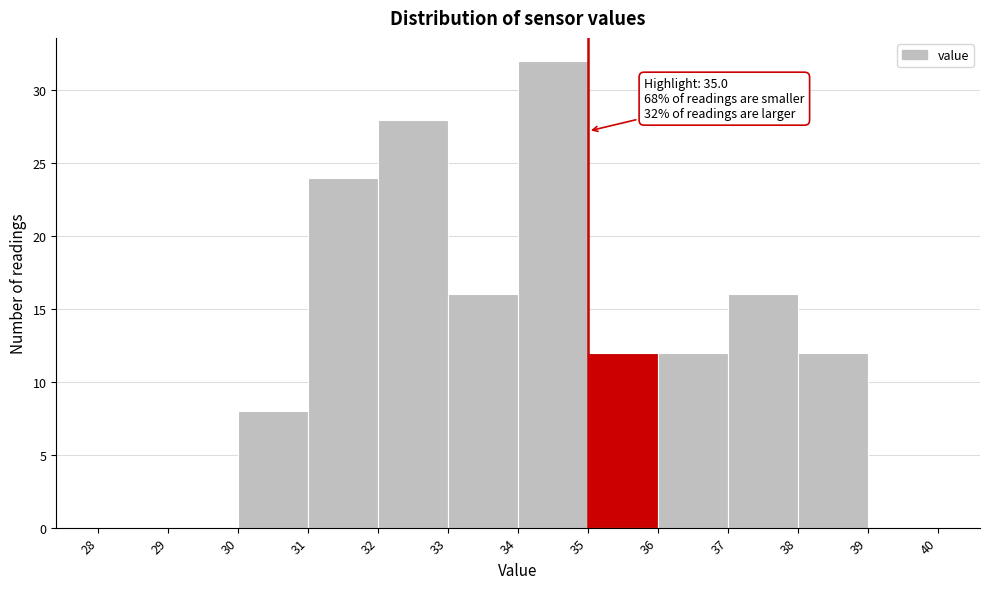

Over which range of the x-axis is the bar tallest?

34 to 35